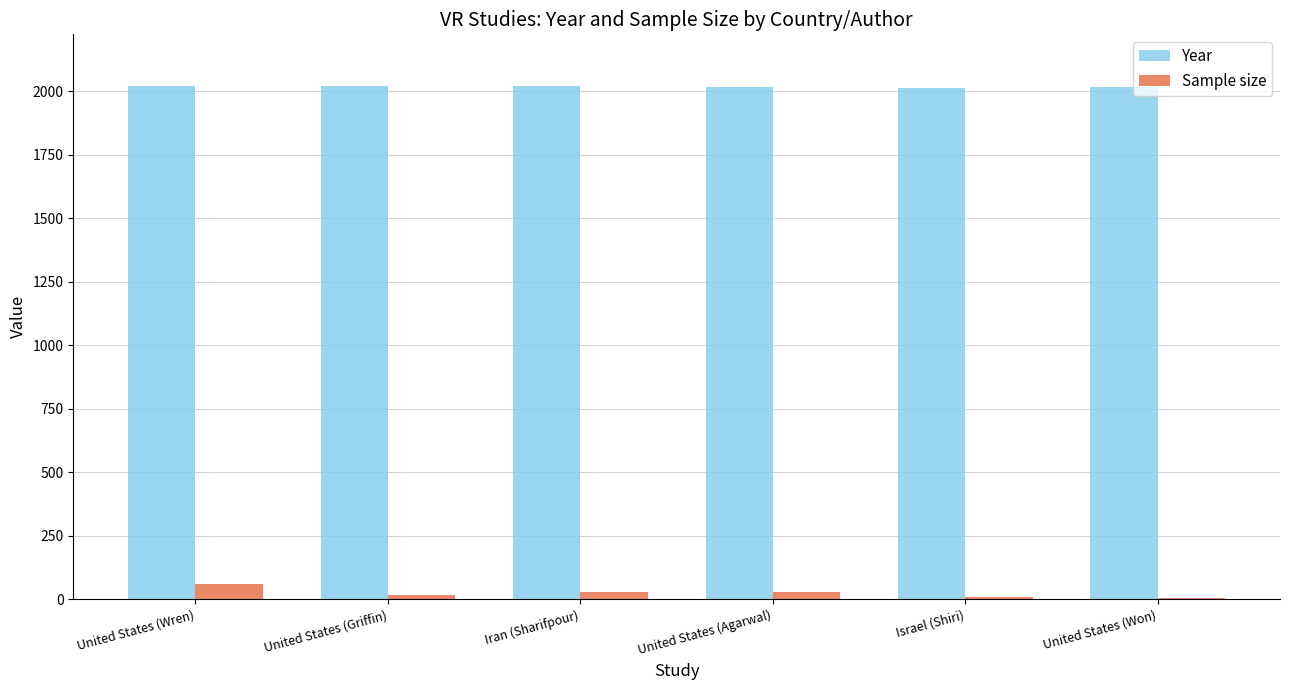

What is the total value across all series at Iran (Sharifpour)?

2049